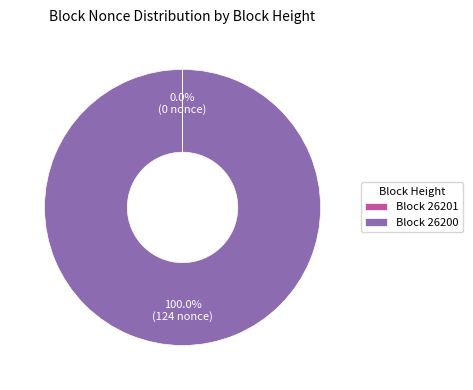

Is Block 26200 the majority of the pie?

Yes